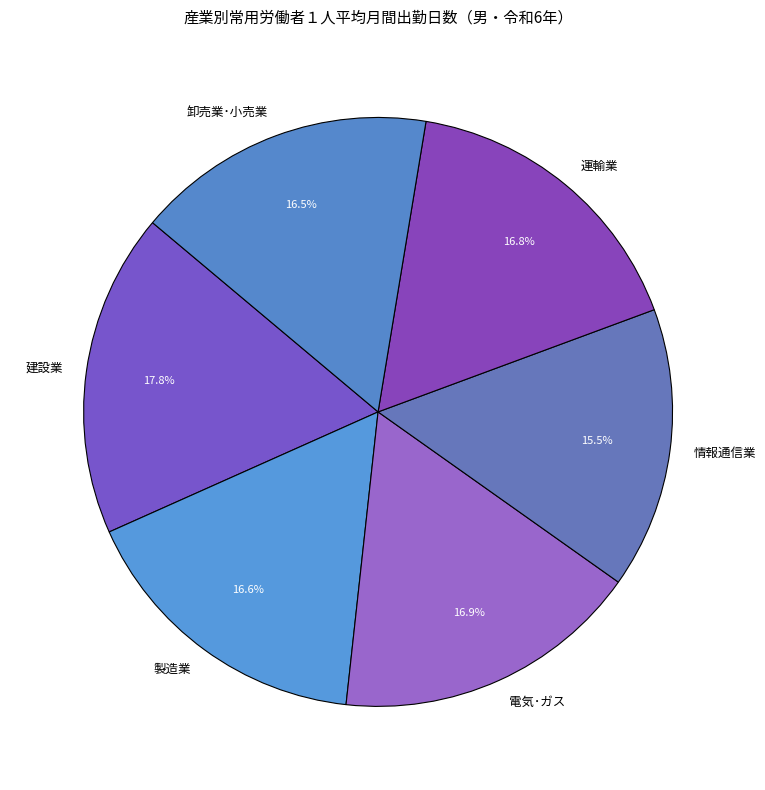

Between 電気･ガス and 建設業, which is larger?

建設業